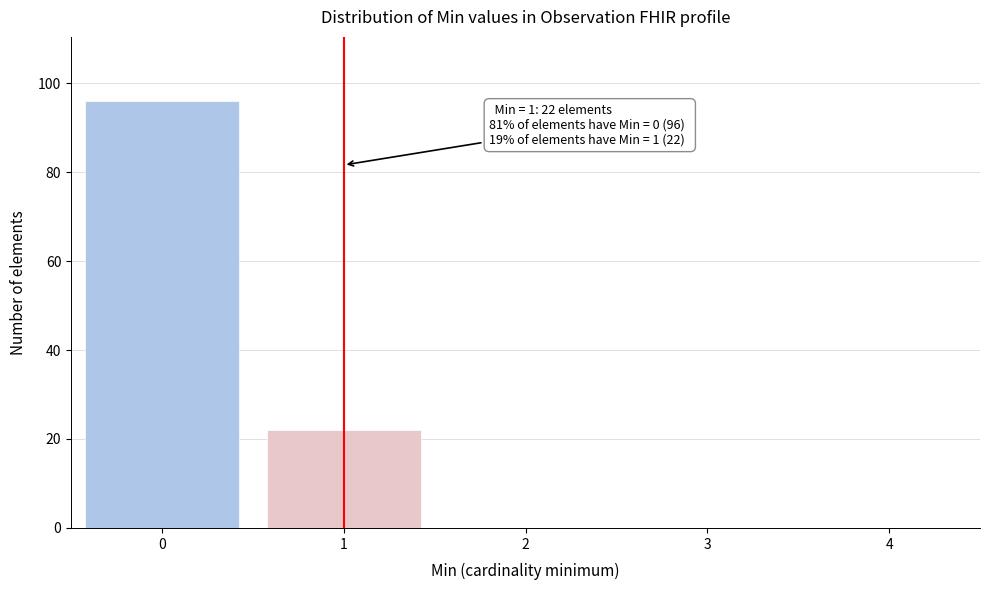

Reading left to right, what are all the values shown in this chart?

0=96	1=22	2=0	3=0	4=0